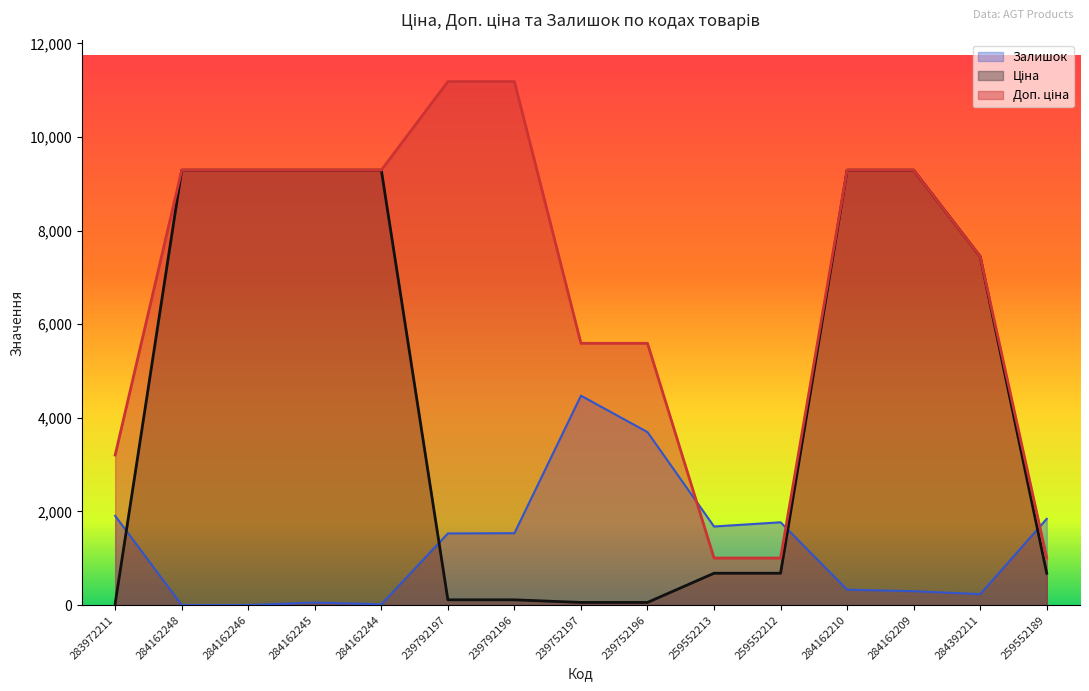

What is the lowest value of the Доп. ціна series?

1004.1